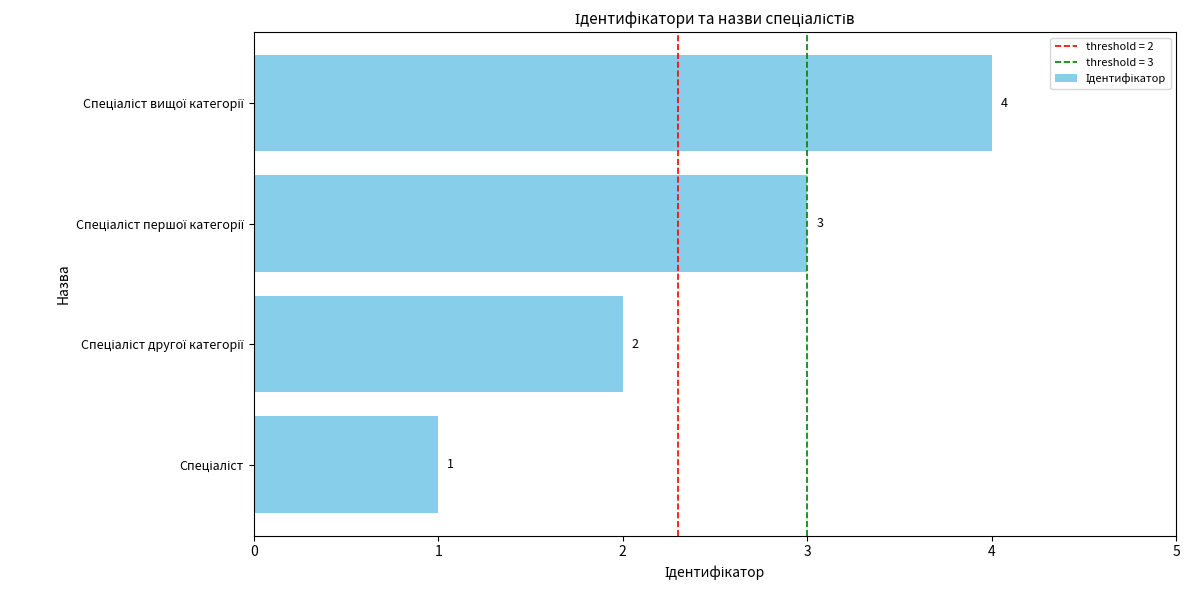

What is the sum of all values?

10